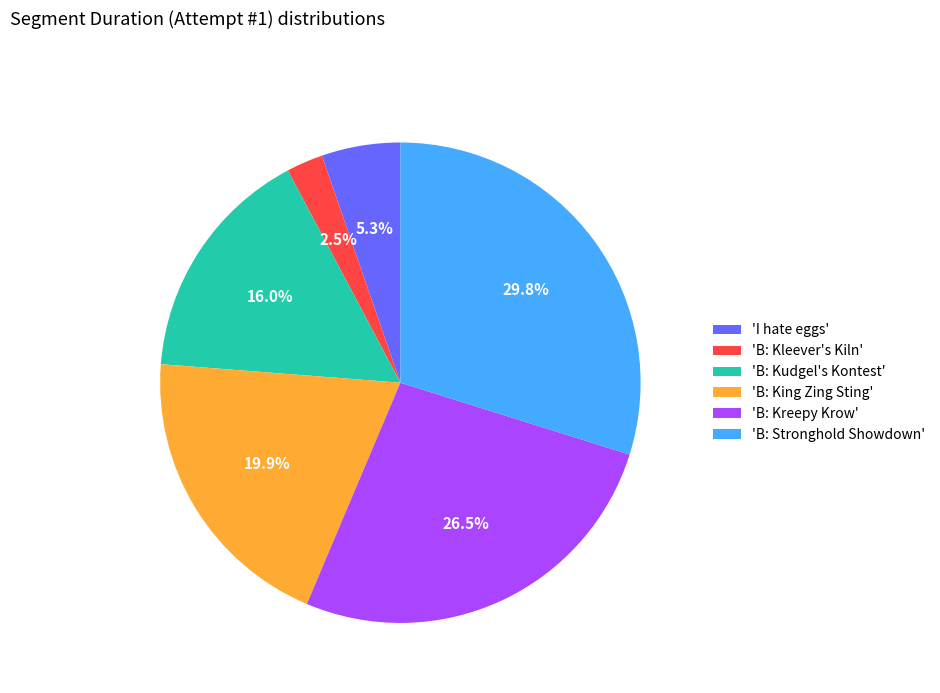

What is the ratio of the value at 'B: Kudgel's Kontest' to the value at 'B: King Zing Sting'?

0.8